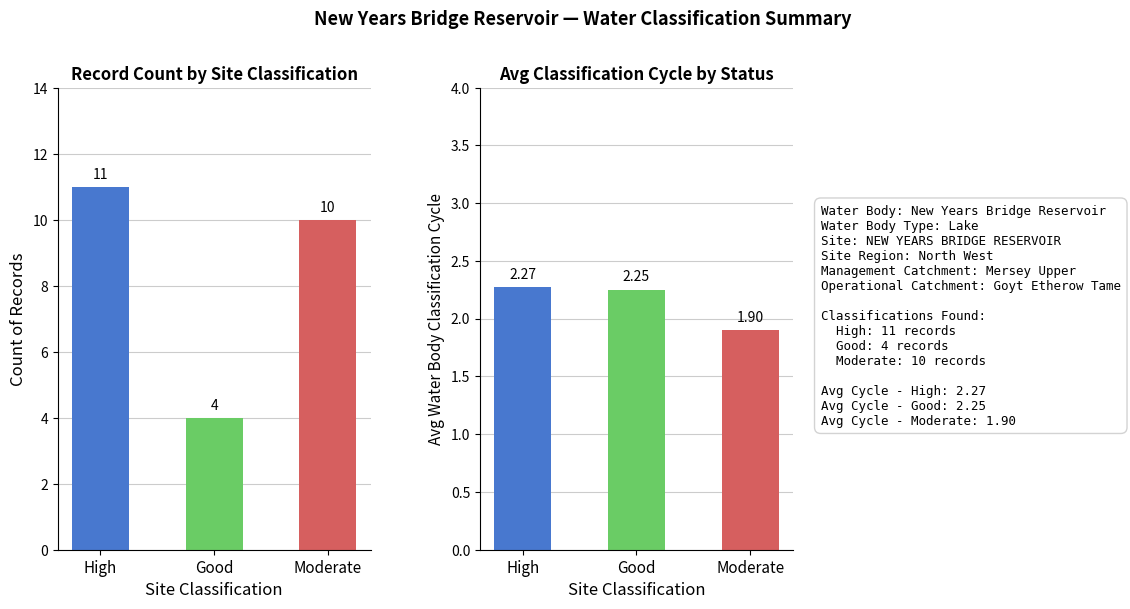

How many values are between 4 and 11?

3